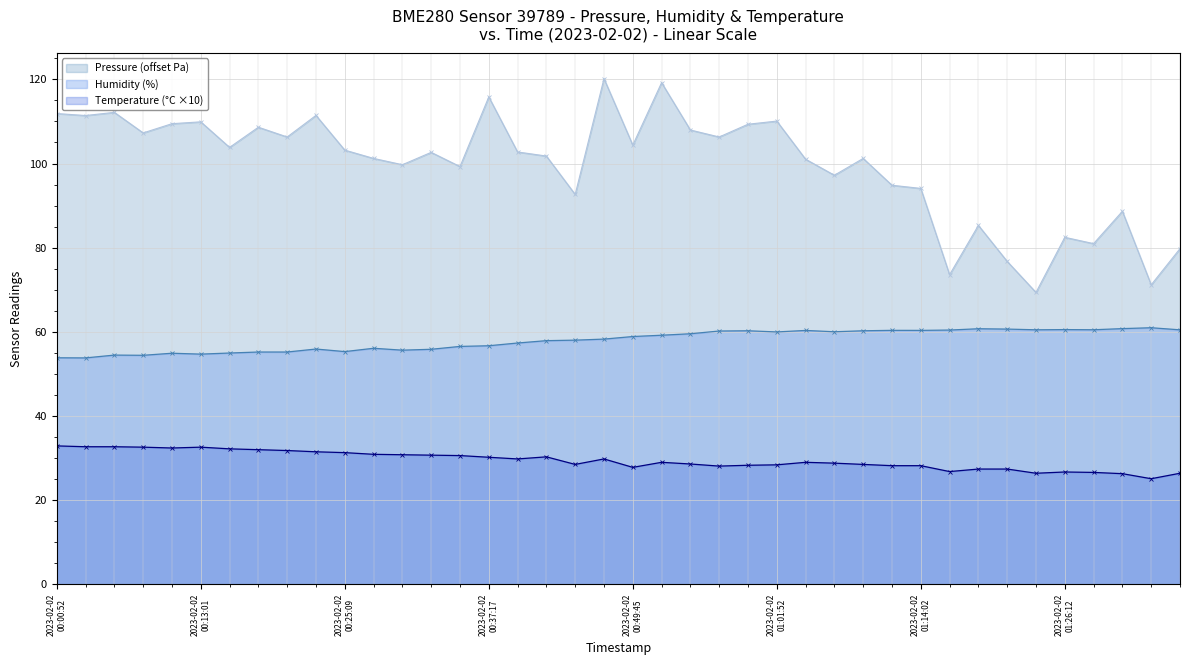

What value does the Pressure series have at 2023-02-02T01:33:36?

71.2